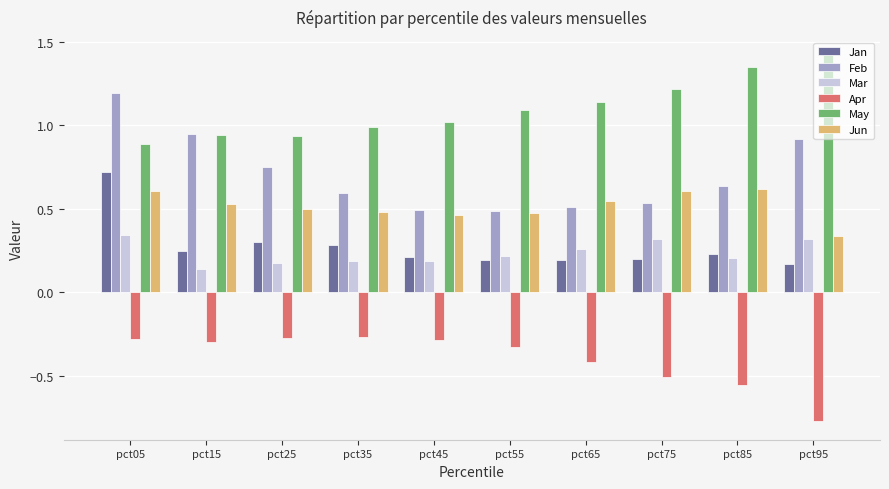

How many series are shown in this chart?

6